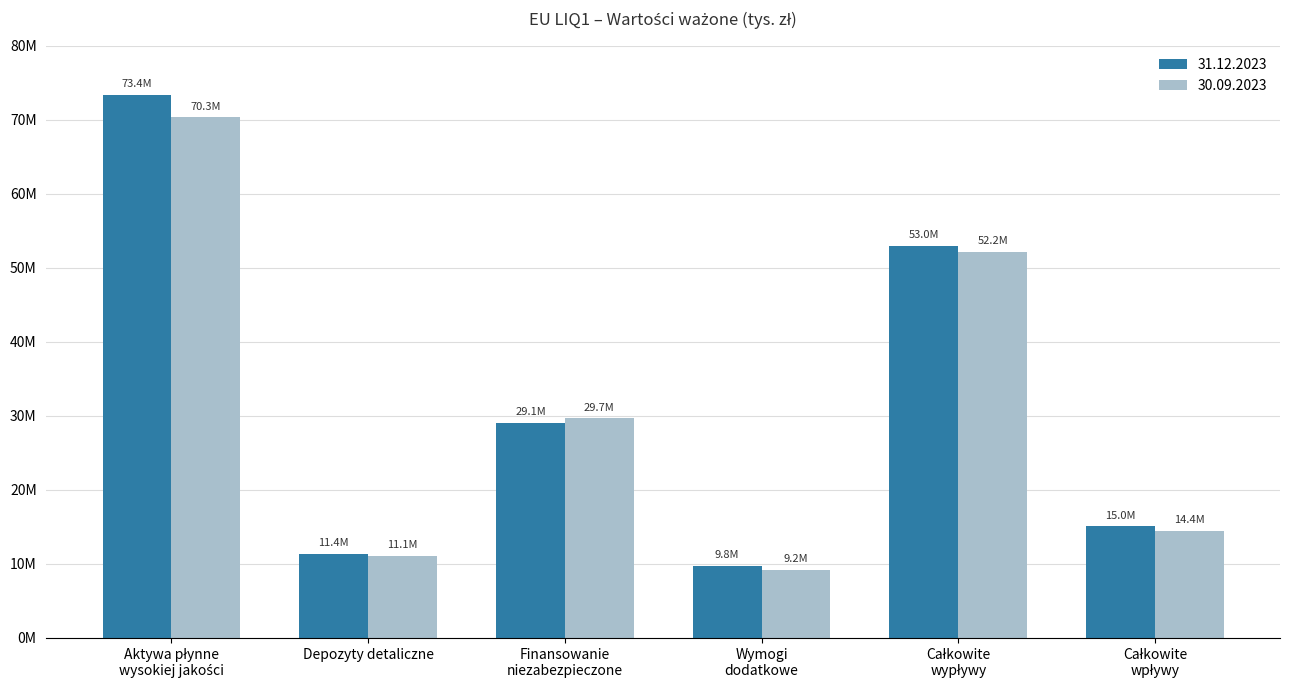

Does the chart contain stacked bars?

No